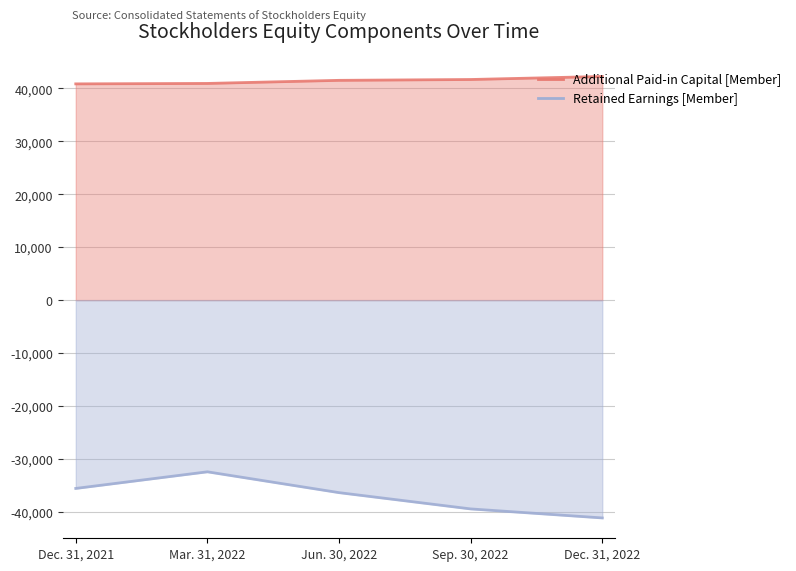

At which label does Additional Paid-in Capital [Member] reach its minimum?

Dec. 31, 2021